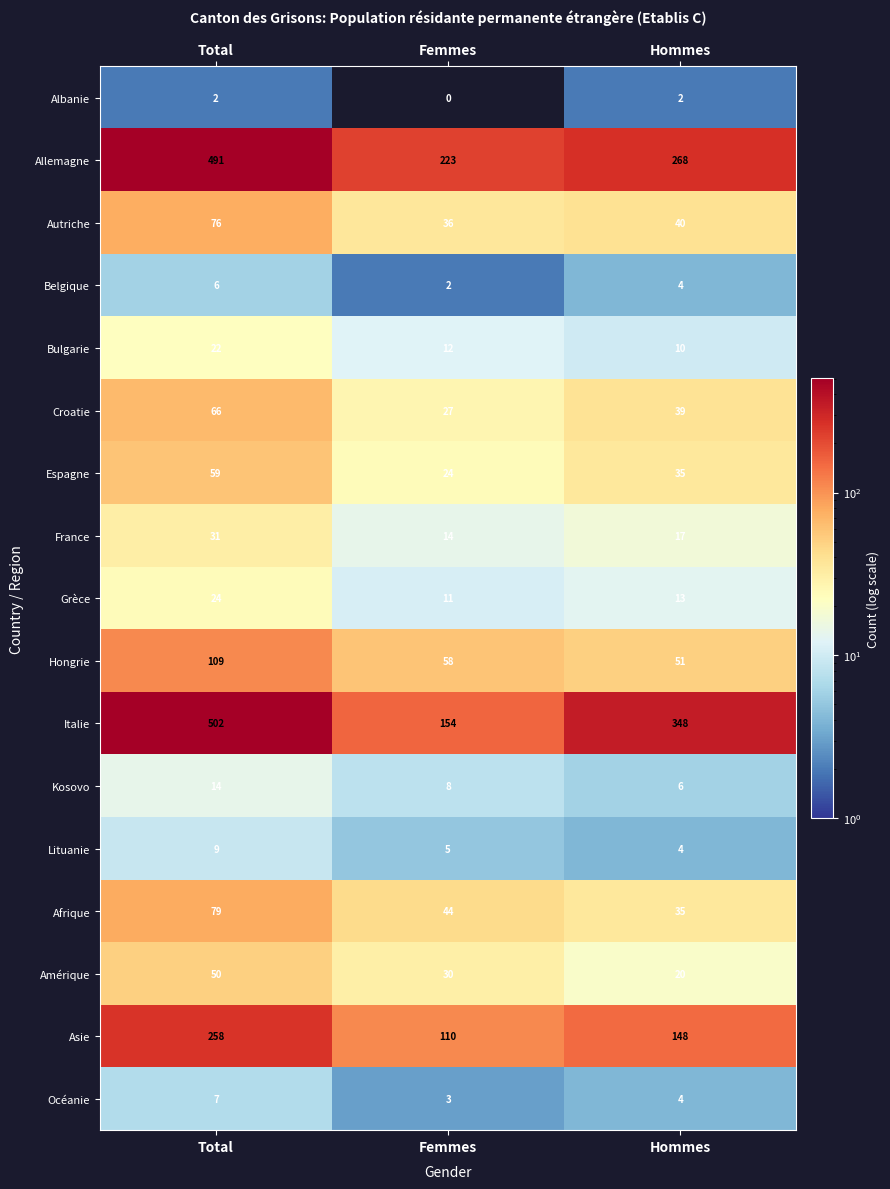

At how many categories does at least one series exceed 40?

3